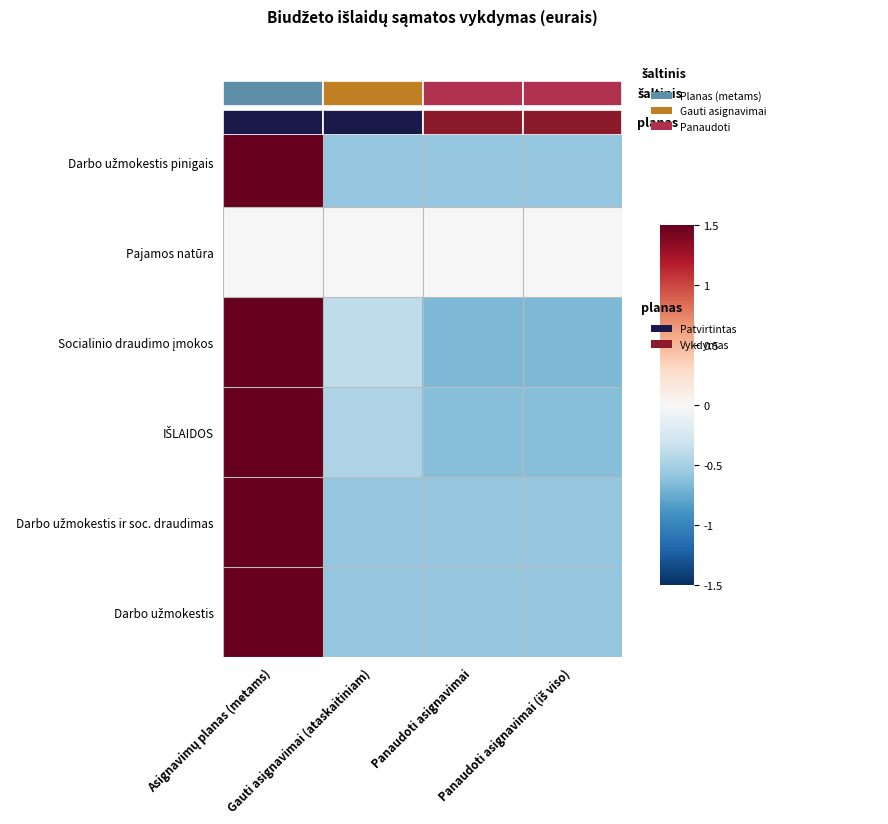

Where is IŠLAIDOS nearest to the value 0?

Gauti asignavimai (ataskaitiniam)